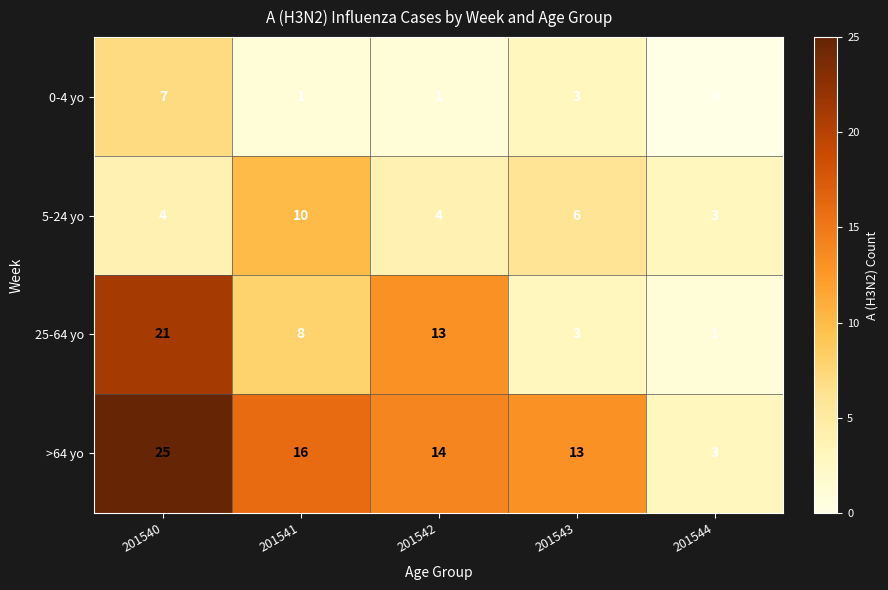

Where is >64 yo nearest to the value 14?

201542